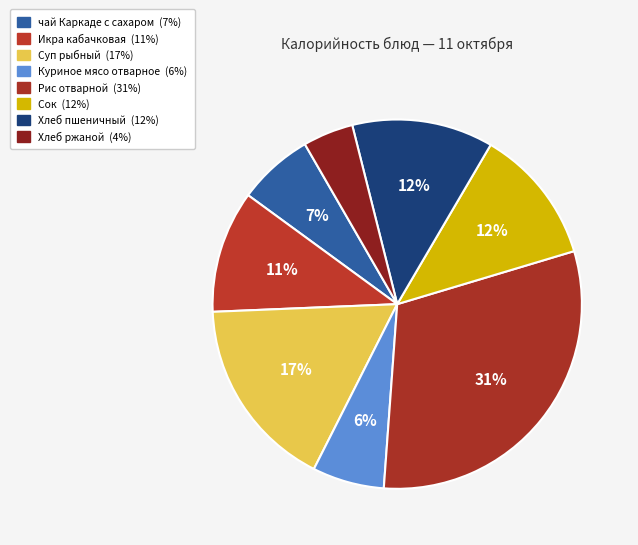

What percentage is the Рис отварной slice, to the nearest percent?

31%